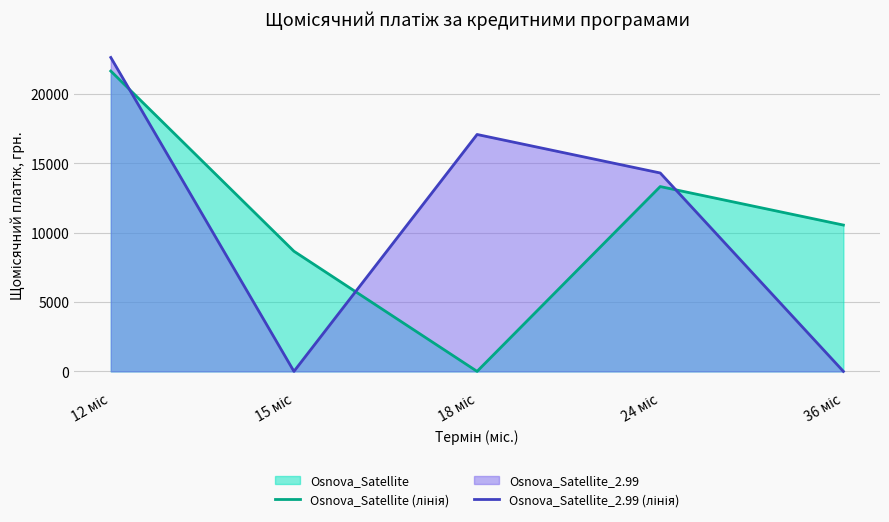

What is the total value across all series at 12 міс?

44315.1